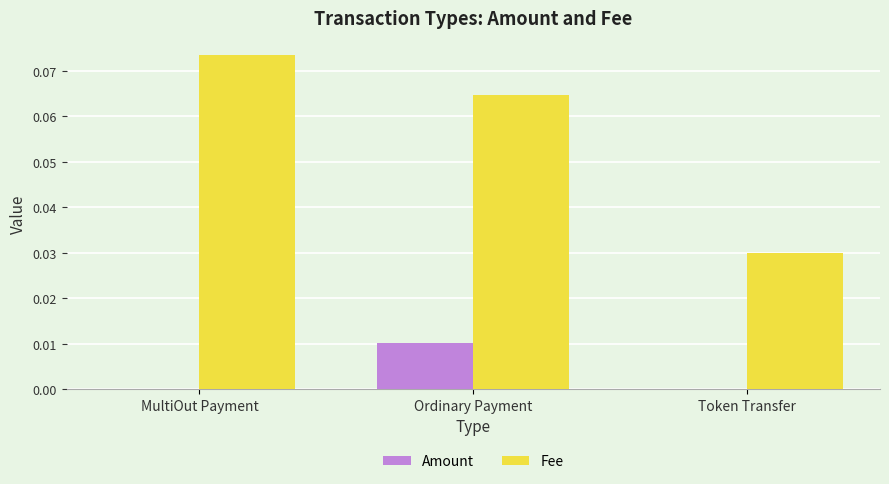

Is it true that Fee equals 0.0 at Token Transfer?

True